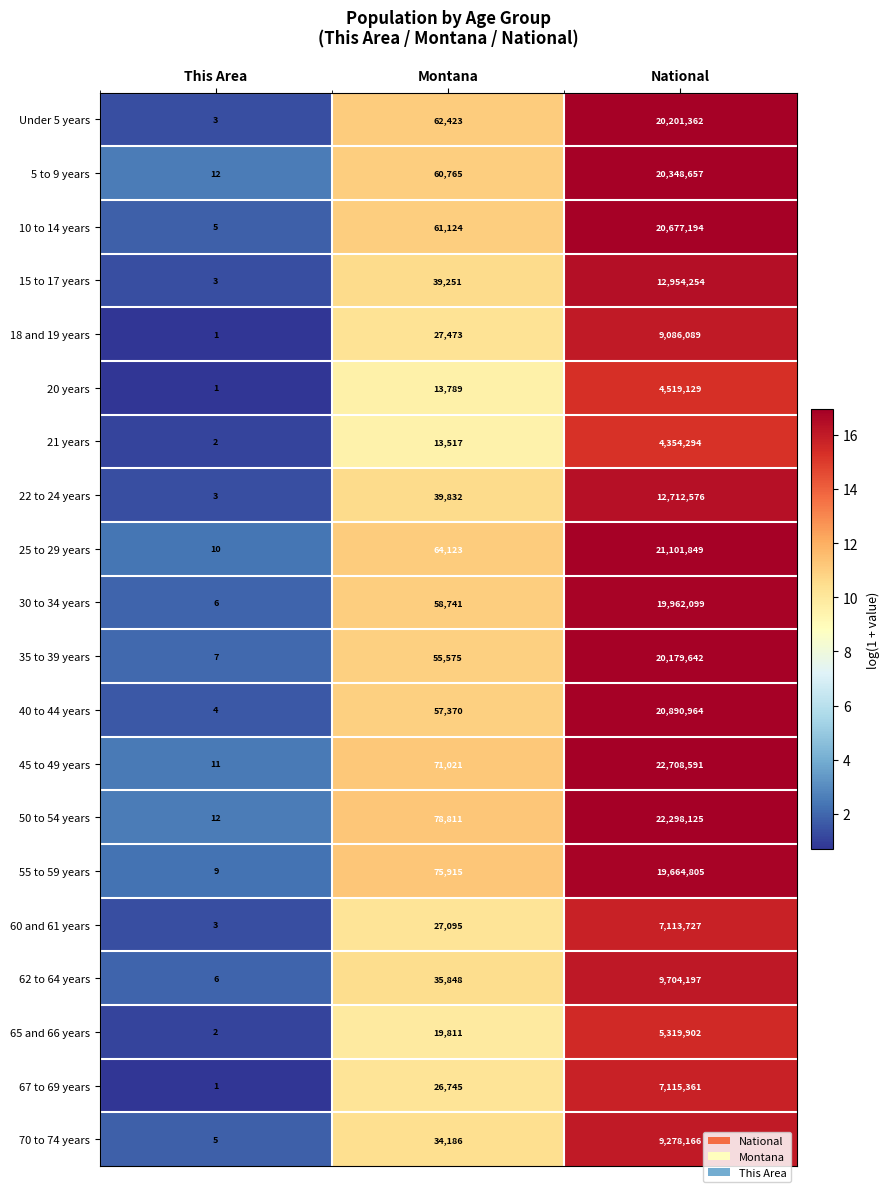

Which series has the largest range (max minus min)?

45 to 49 years